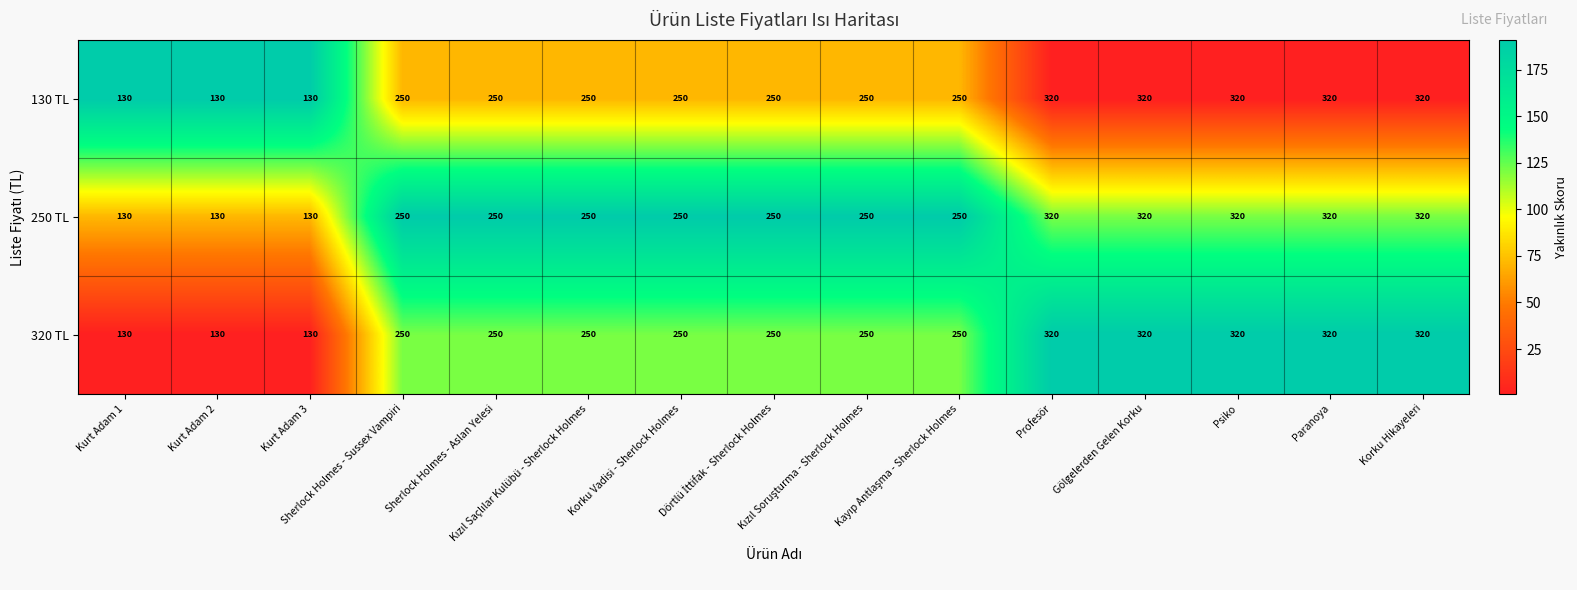

Count the 130 TL values in the range 250 to 320.

12